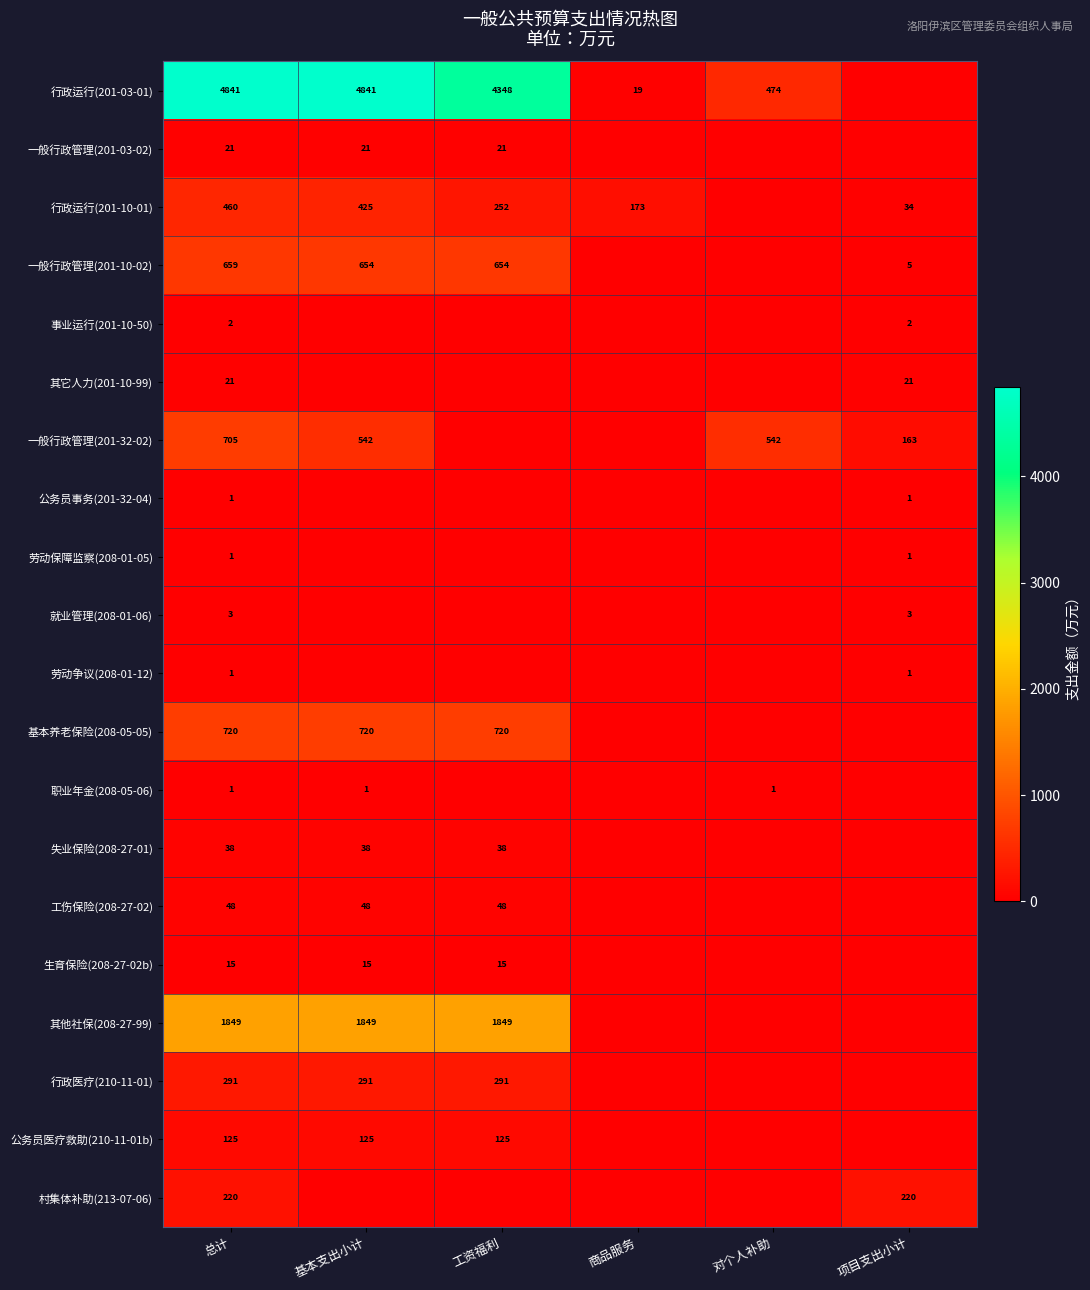

What is the difference between the highest and lowest values at 总计?

4840